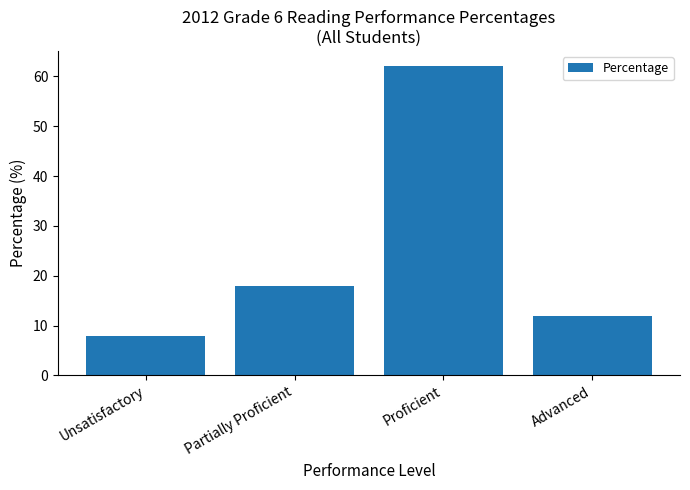

How many data points does each series have?

4